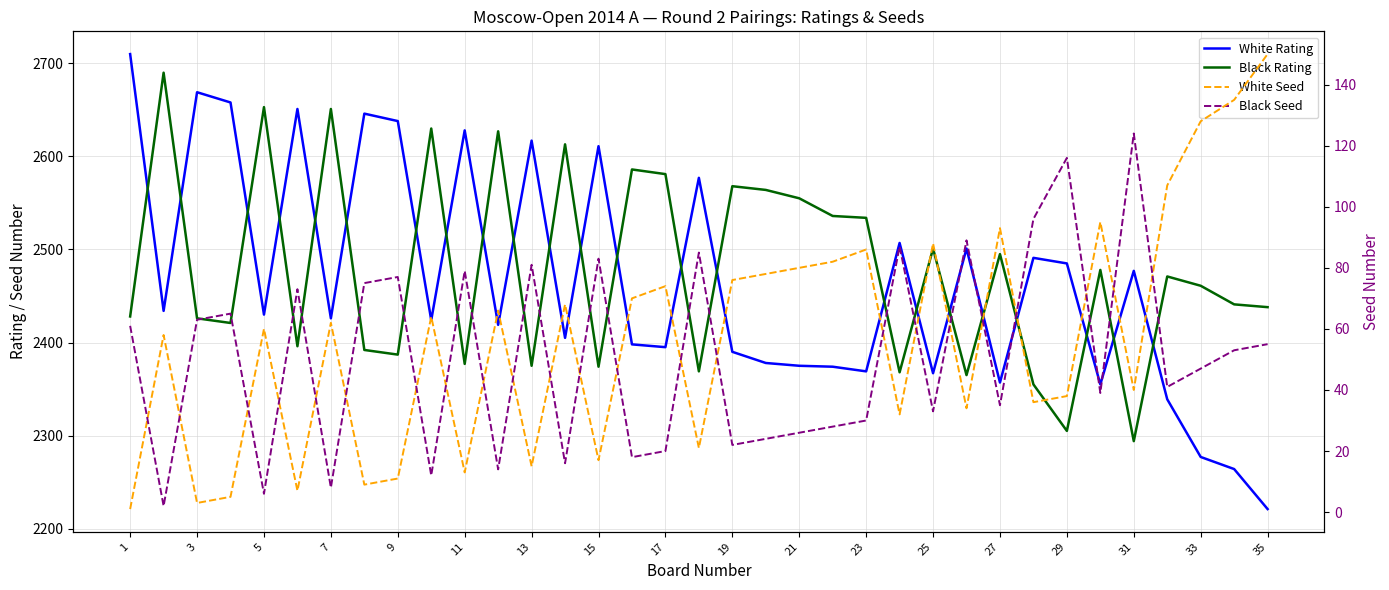

How many series are shown in this chart?

4